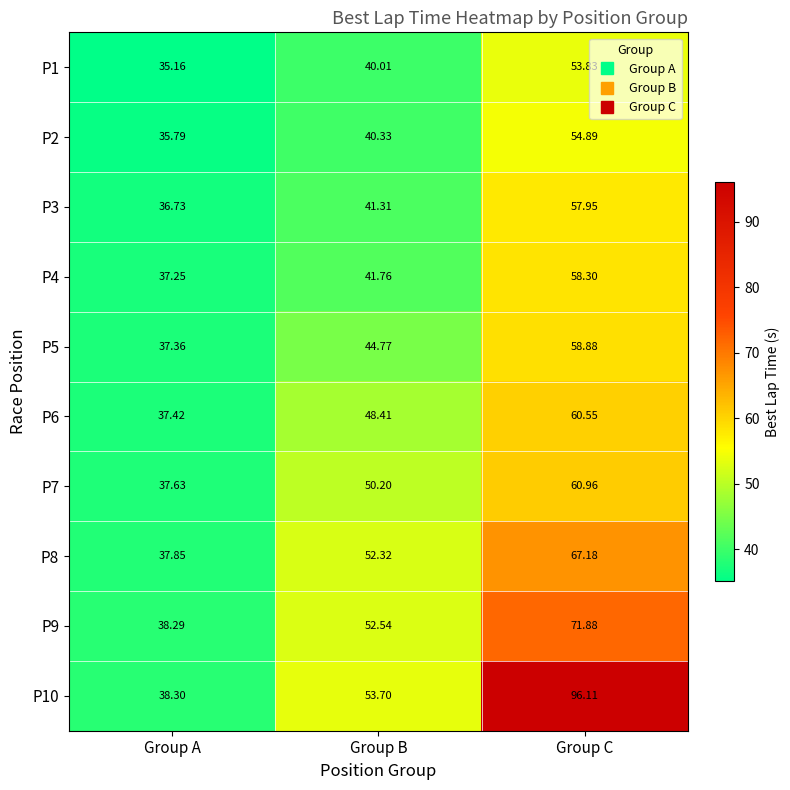

List the labels in order of P8 value, largest first.

Group C, Group B, Group A